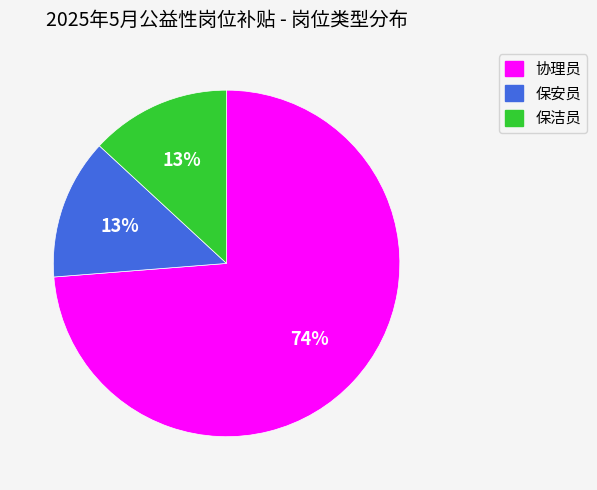

Which slice represents more than half of the pie?

协理员